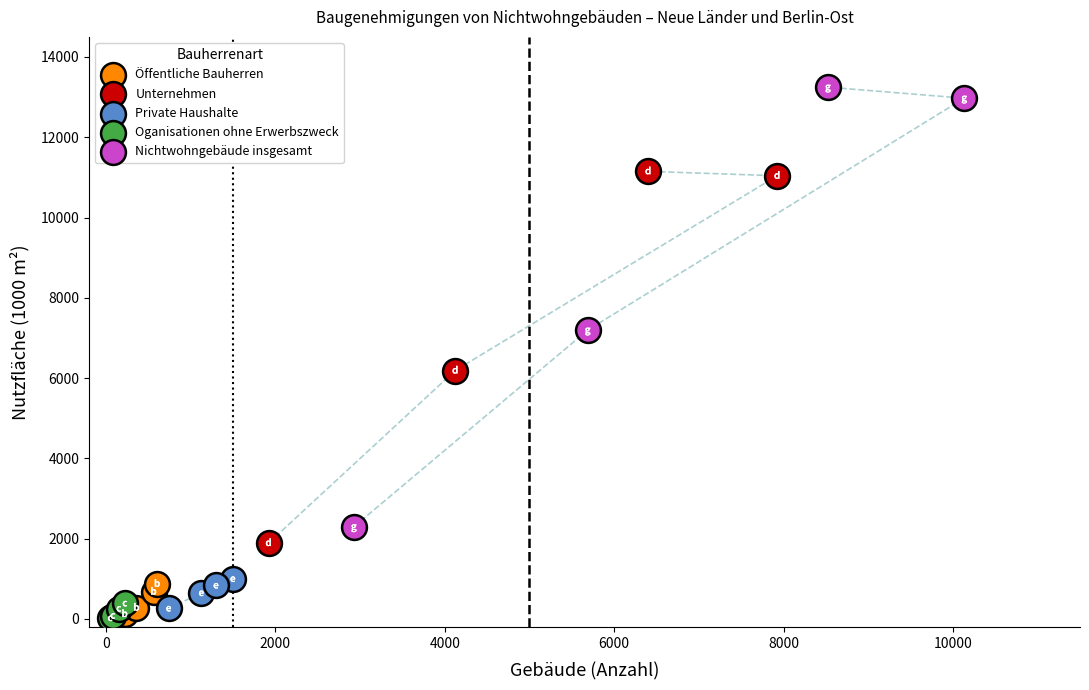

Which series has the largest Y range (max minus min)?

Nichtwohngebäude insgesamt